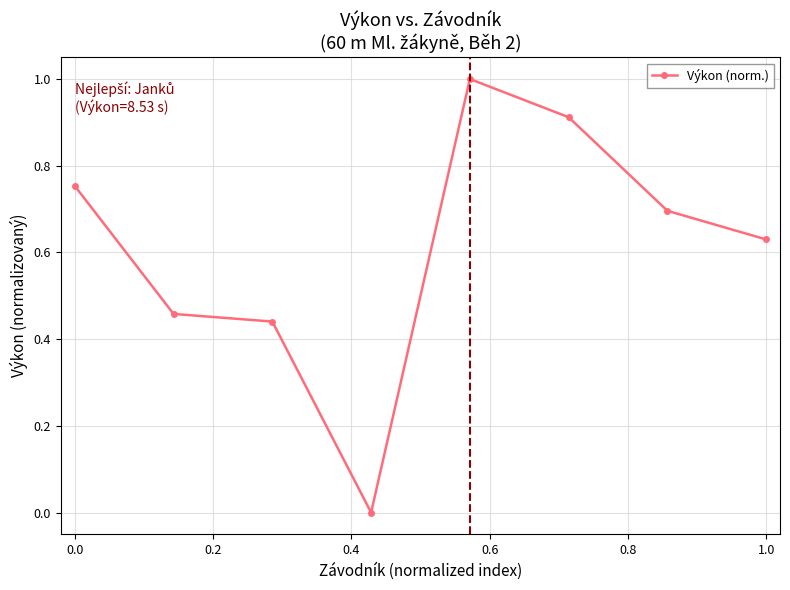

True or false: the data has more than 2 interior local peaks.

False